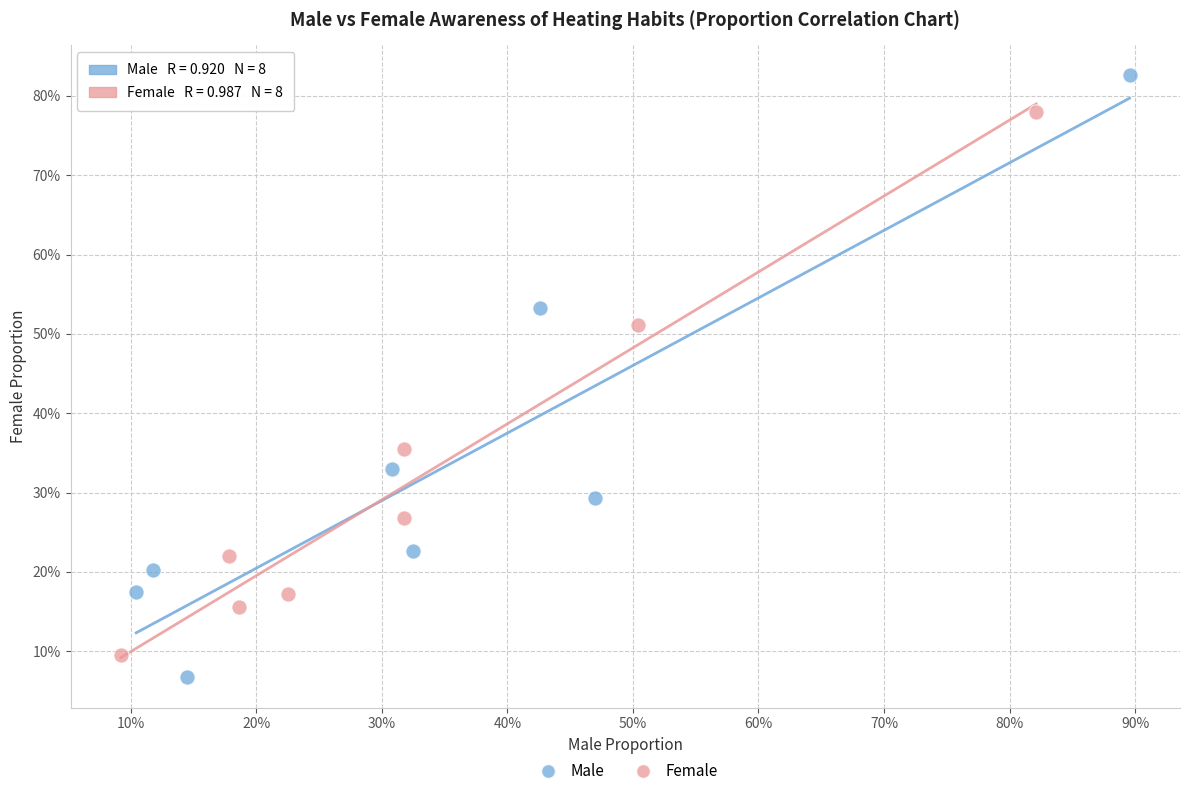

Which series reaches the maximum Y coordinate?

Male